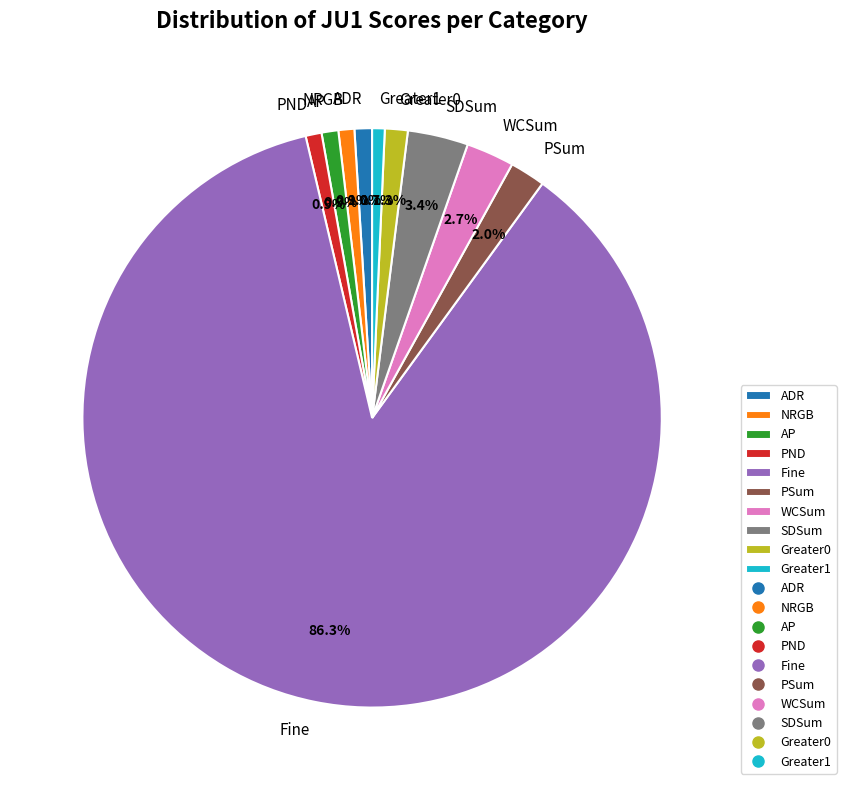

Is there a majority slice in this chart?

Yes